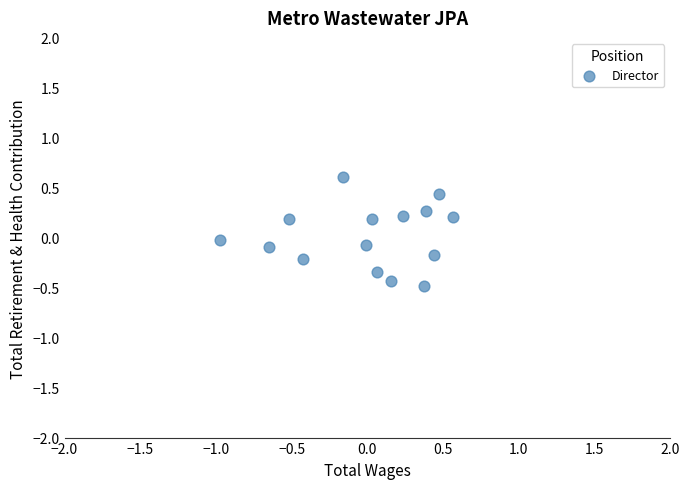

What is the range of X values (max minus min)?

1.5